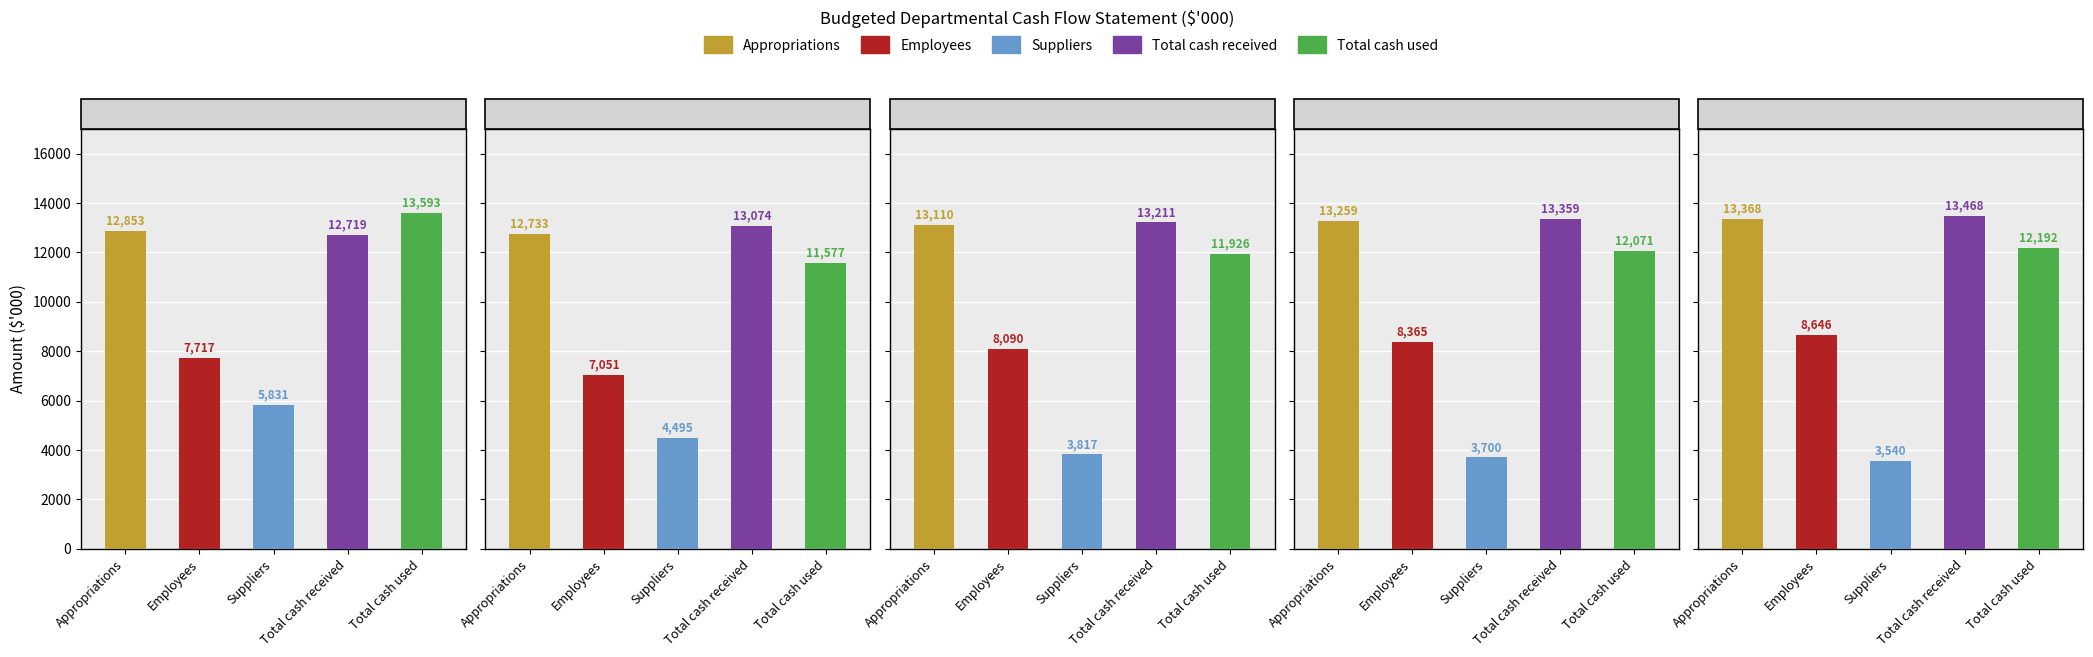

Which category has the highest value across all series?

Total cash used